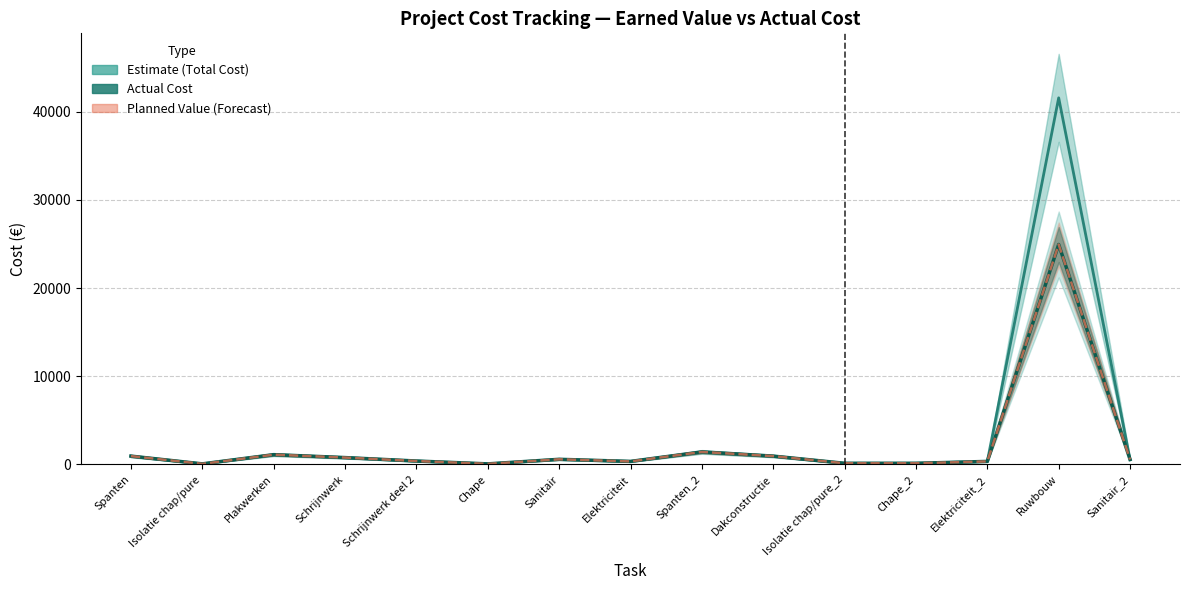

Reading left to right, what are all the values shown in this chart?

Total Cost: 947.2	66.0	1111.2	780.0	390.0	66.0	584.8	346.0	1420.8	947.2	132.0	132.0	346.0	24933.6	566.4
Actual Cost: 947.2	66.0	1111.2	780.0	390.0	66.0	584.8	346.0	1420.8	947.2	132.0	132.0	346.0	41556.0	566.4
Earned Value (EV): 947.2	66.0	1111.2	780.0	390.0	66.0	584.8	346.0	1420.8	947.2	132.0	132.0	346.0	24933.6	566.4
Planned Value (PV): 947.2	66.0	1111.2	780.0	390.0	66.0	584.8	346.0	1420.8	947.2	132.0	132.0	346.0	24933.6	566.4